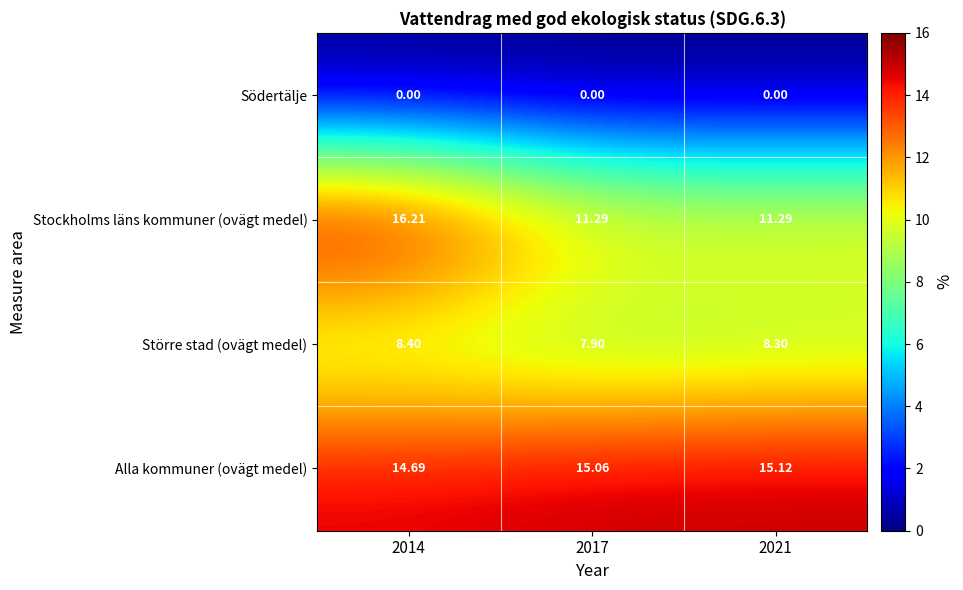

What is the difference between the highest and lowest values at 2021?

15.1